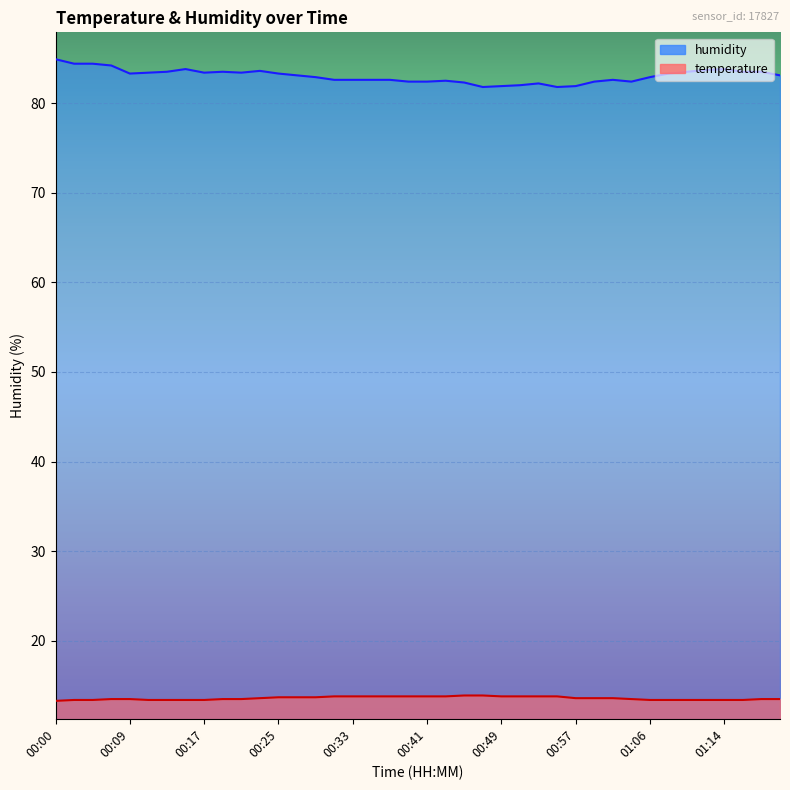

What is the average value of the temperature series?

13.6